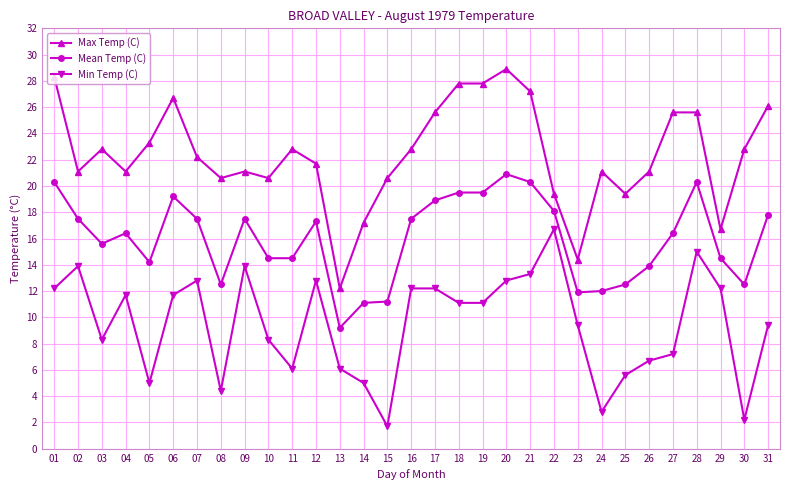

The value of Min Temp (C) at 06 is 7.1. True or false?

False